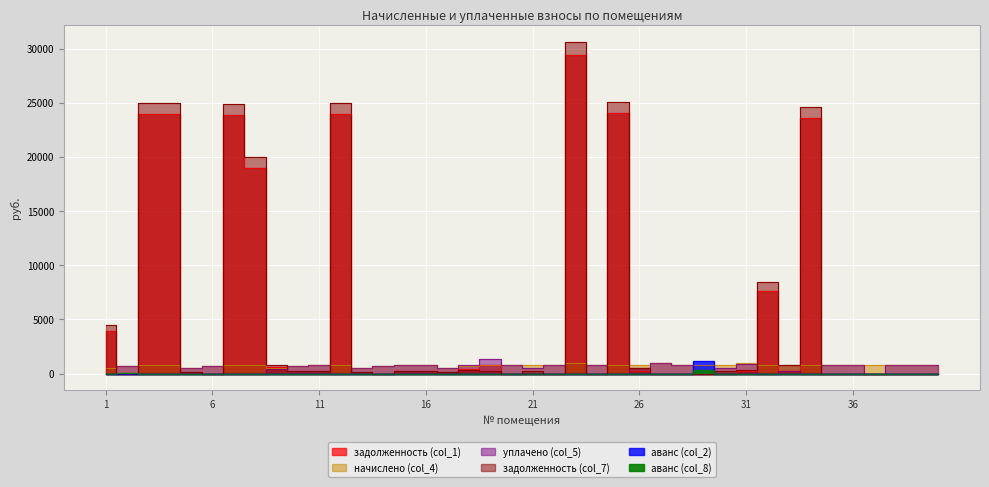

List the labels in order of аванс (col_2) value, smallest first.

1, 3, 4, 5, 6, 7, 8, 9, 10, 11, 12, 13, 15, 16, 17, 18, 19, 20, 22, 23, 24, 25, 26, 27, 28, 30, 31, 32, 33, 34, 35, 36, 37, 38, 39, 40, 2, 14, 21, 29